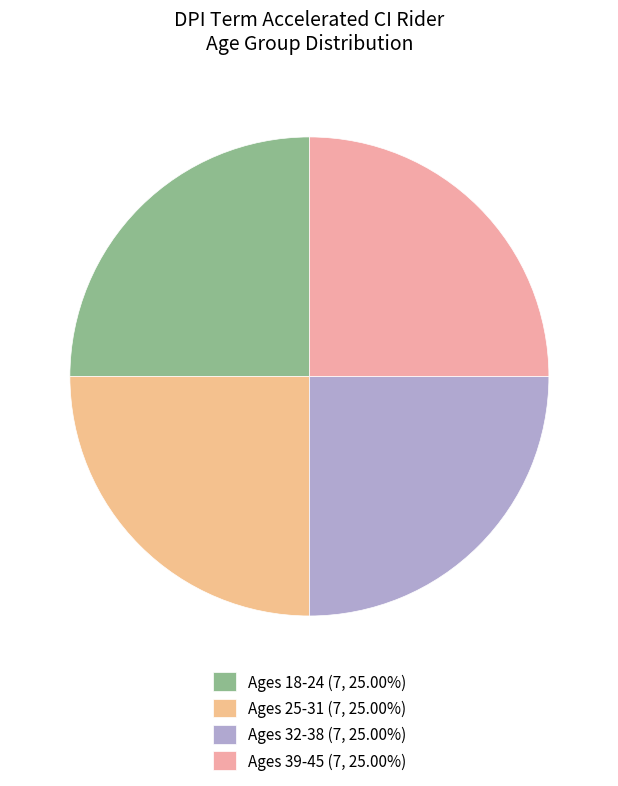

How many slices are in this pie chart?

4